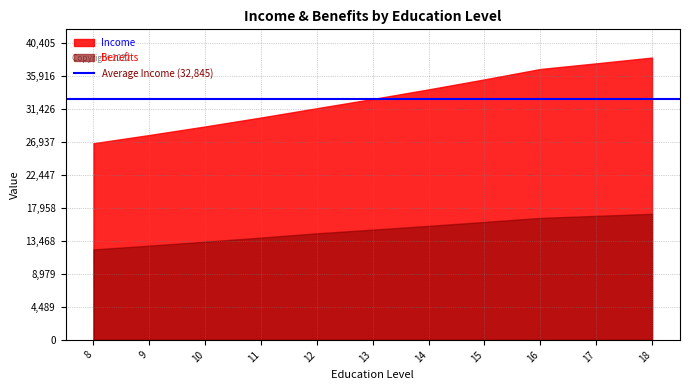

Is it true that Benefits equals 22923.5 at 13?

False